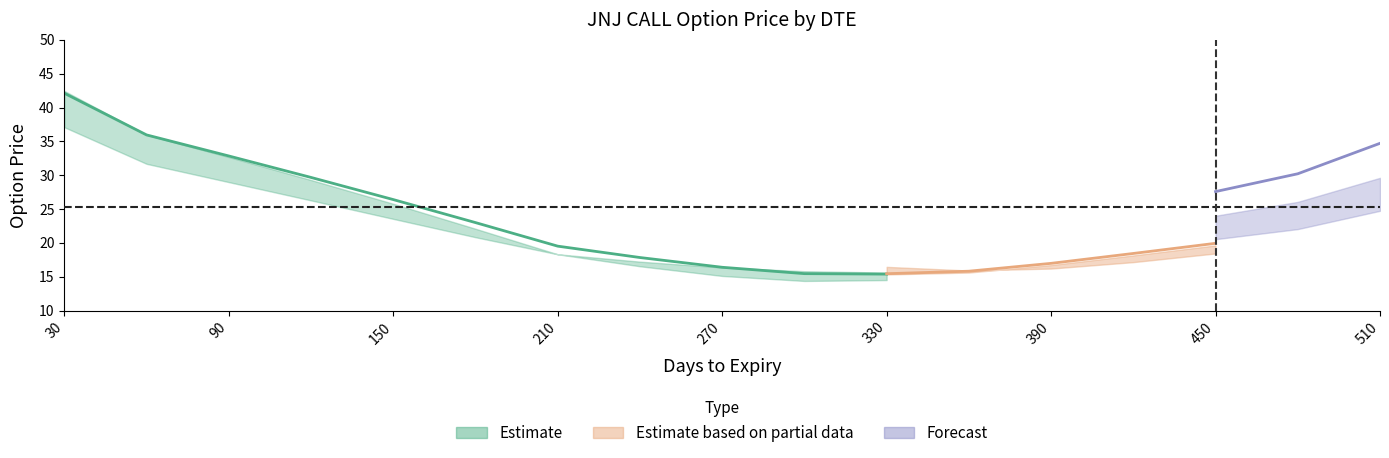

Where does the center series first go above 24?

30